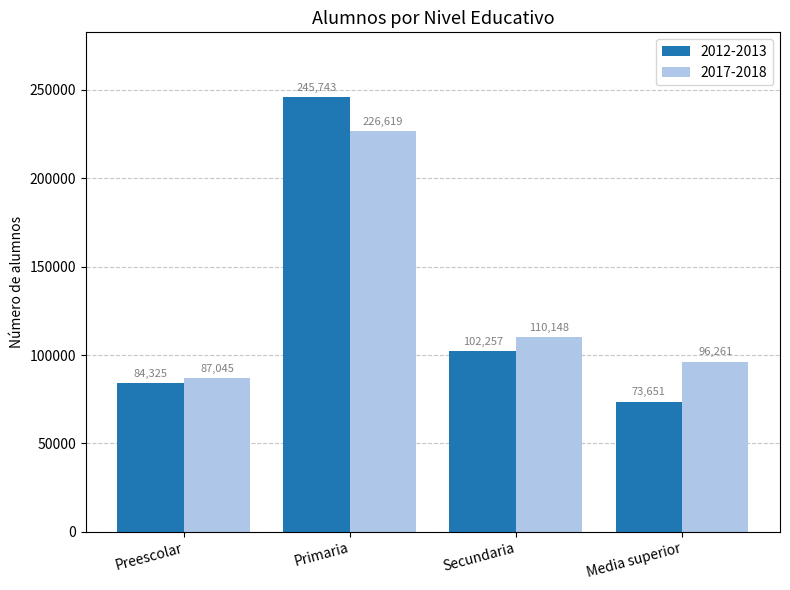

Reading right to left, transcribe all the data shown in this chart.

2012-2013: Media superior=73651	Secundaria=102257	Primaria=245743	Preescolar=84325
2017-2018: Media superior=96261	Secundaria=110148	Primaria=226619	Preescolar=87045